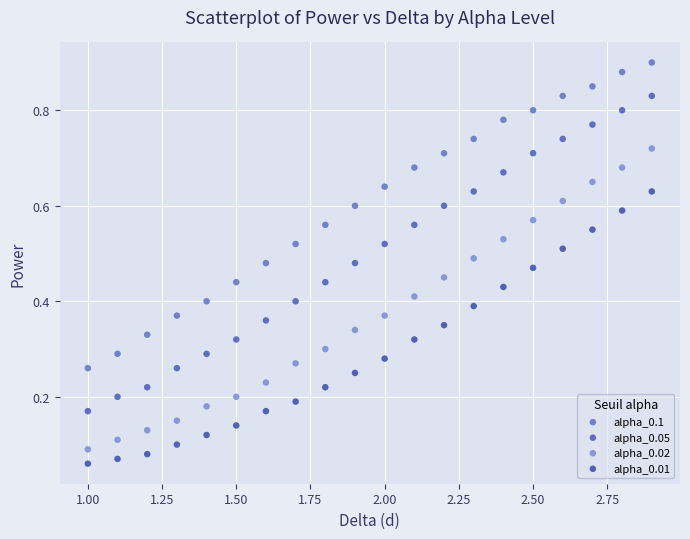

What is the X range (max minus min) for the scatter plot?

1.9